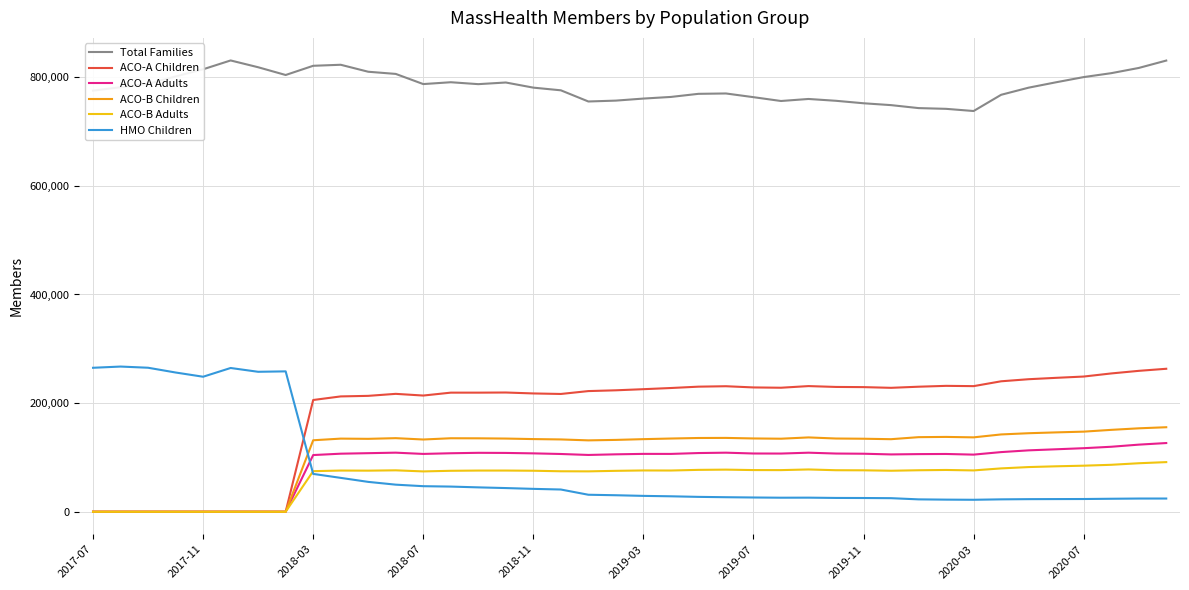

True or false: ACO-A Adults and Total Families cross at least once.

False